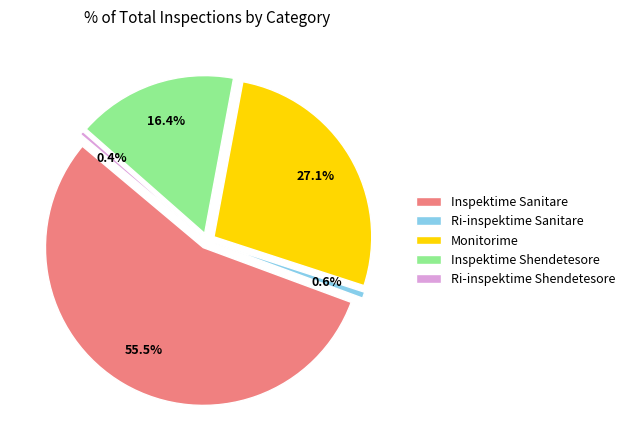

Rank the categories by value from lowest to highest.

Ri-inspektime Shendetesore, Ri-inspektime Sanitare, Inspektime Shendetesore, Monitorime, Inspektime Sanitare